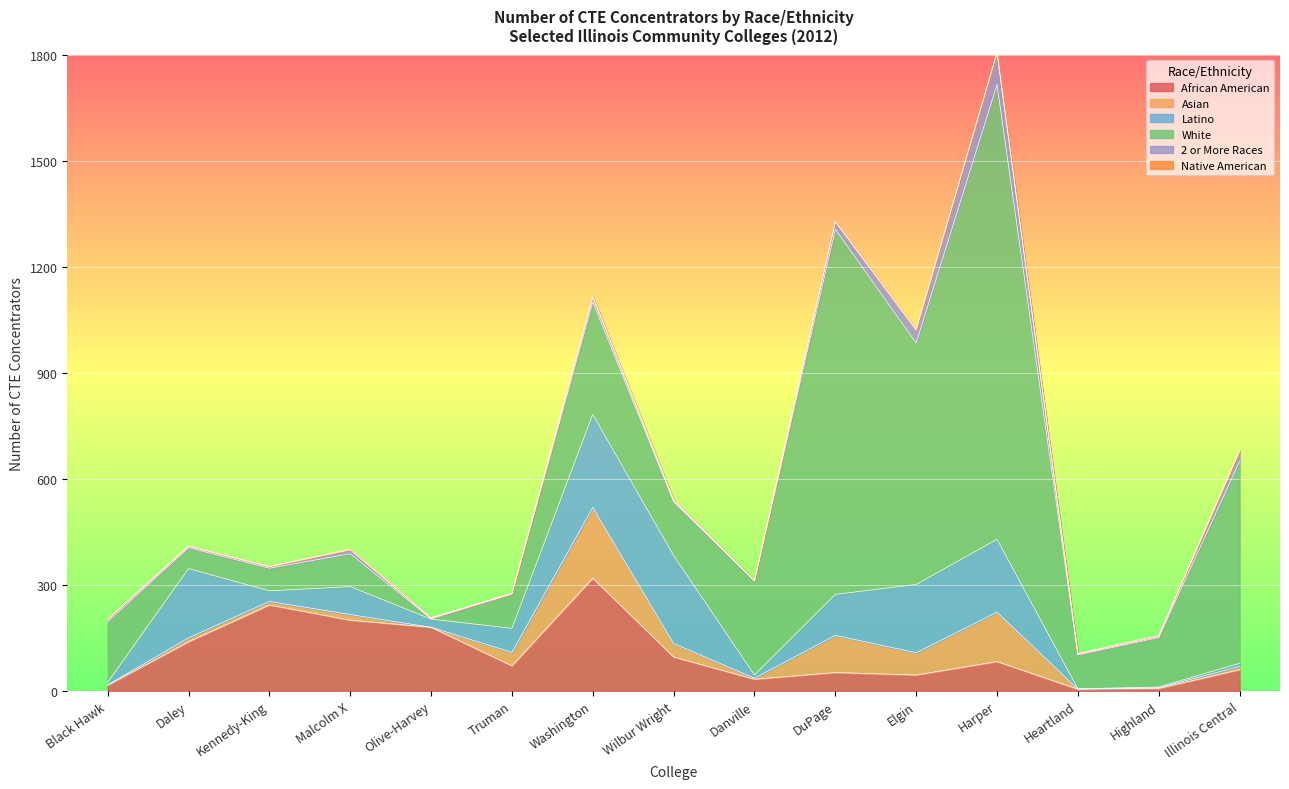

What is the highest value of the Native American series?

5